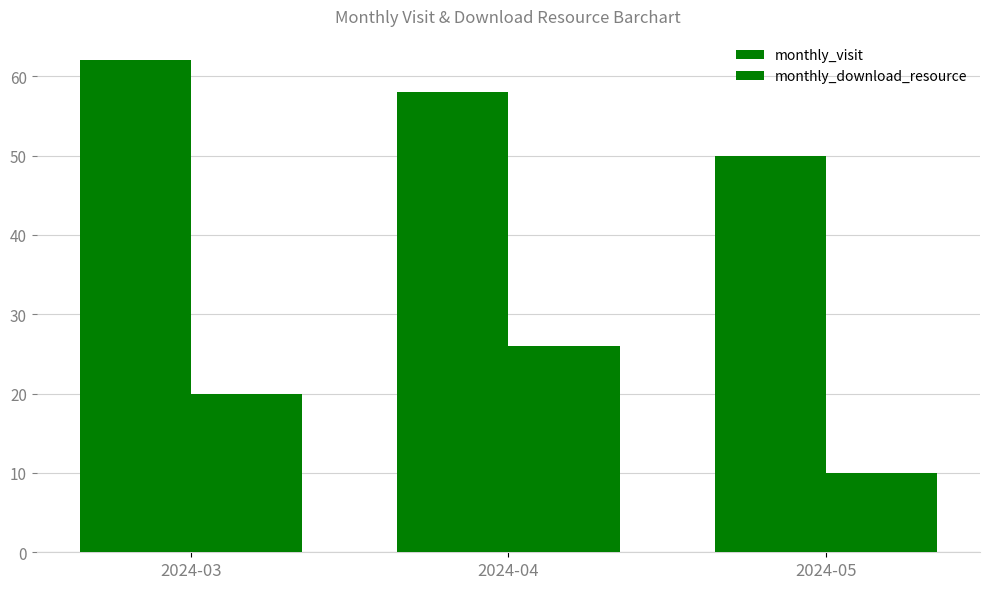

What is the average value of the monthly_download_resource series?

19